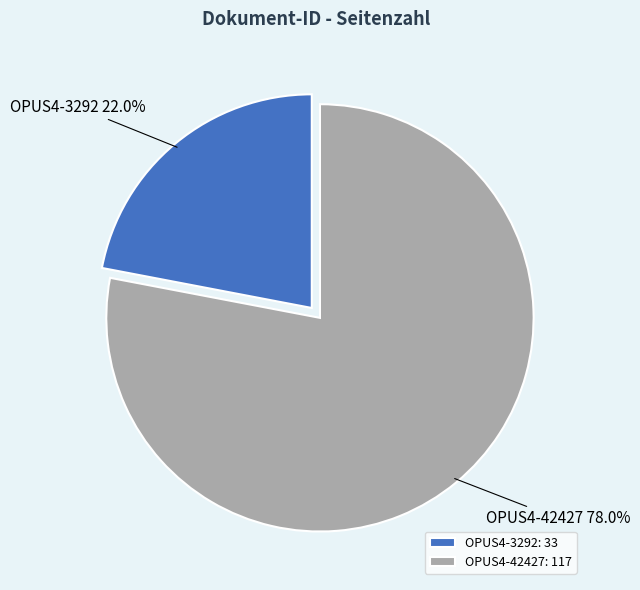

What percentage is the OPUS4-3292 slice, to the nearest percent?

22%